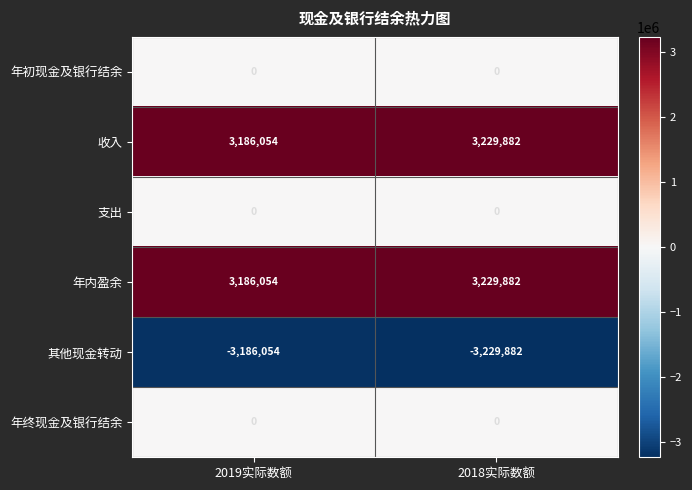

What is the spread (max minus min) of values at 2018实际数额?

6459764